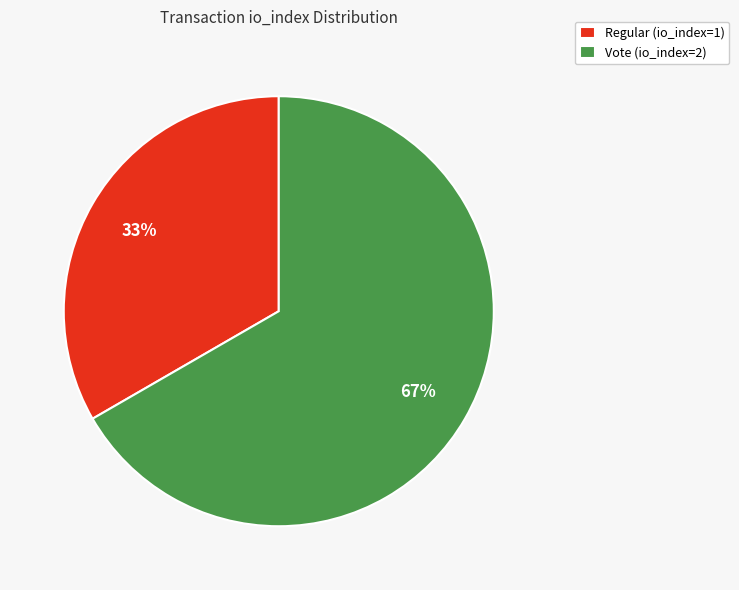

Combined, do Regular (io_index=1) and Vote (io_index=2) account for over 50%?

Yes